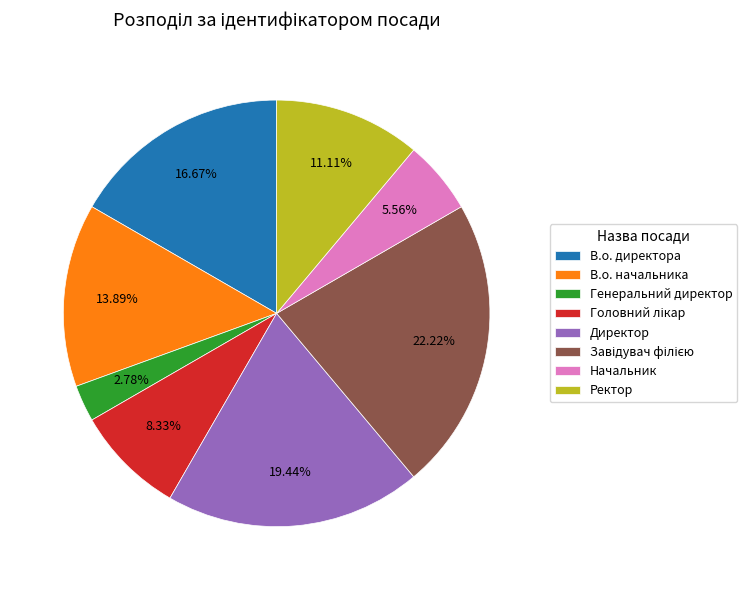

Which slice is the smallest?

Генеральний директор